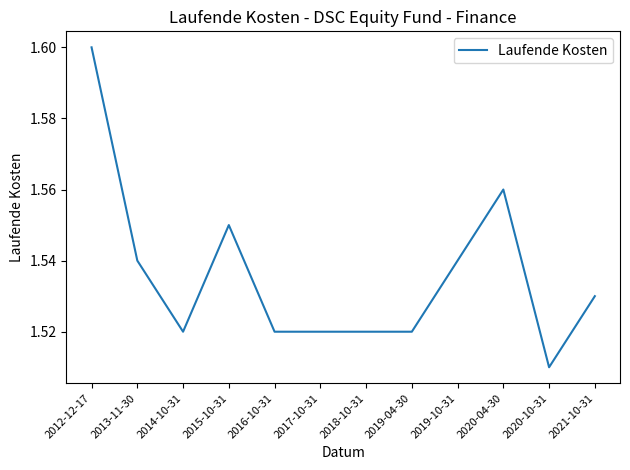

What is the ratio of the value at 2013-11-30 to the value at 2019-10-31?

1.0